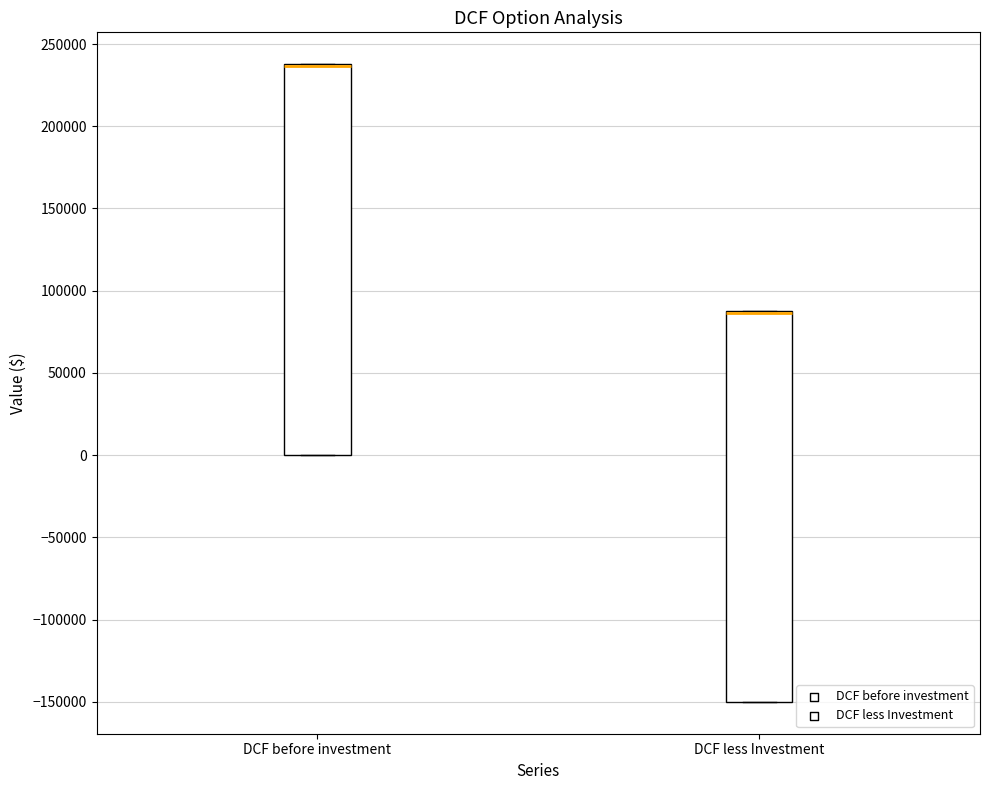

Where is the lower edge of the box for DCF less Investment on the y-axis? The values are not printed on the chart, so give them approximately, as read against the axis.

-150000